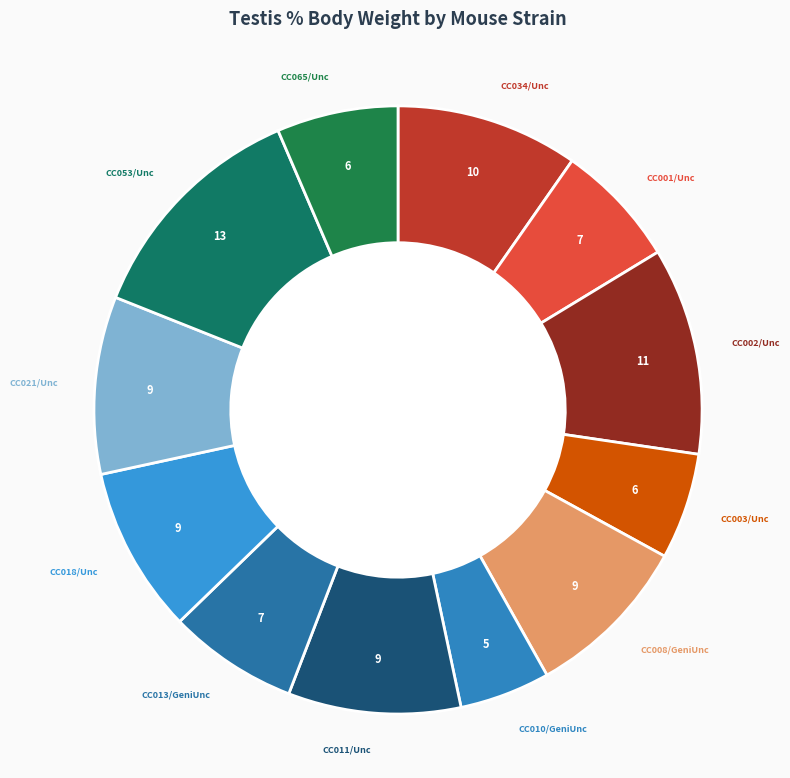

Is the sum of CC003/Unc and CC018/Unc greater than half?

No